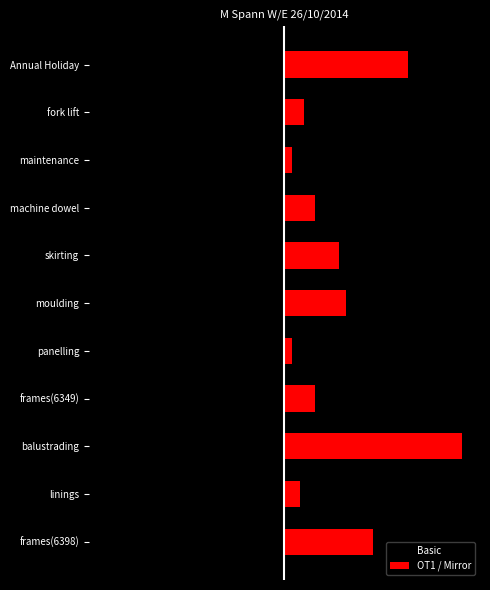

How many data points in OT1 / Mirror are less than 2?

4